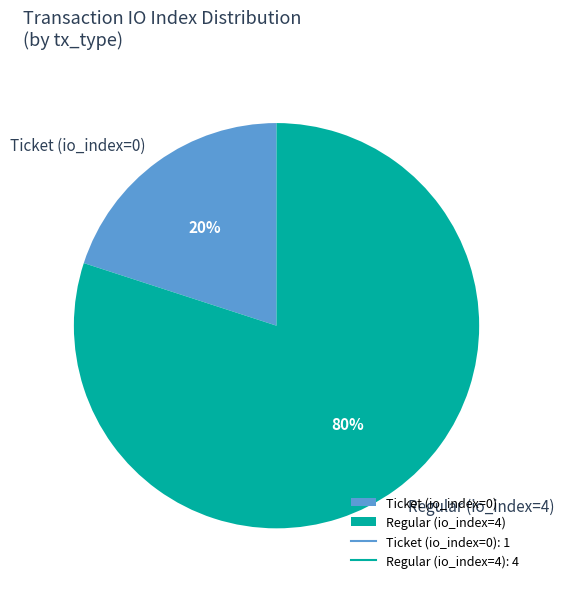

What is the majority slice?

Regular (io_index=4)